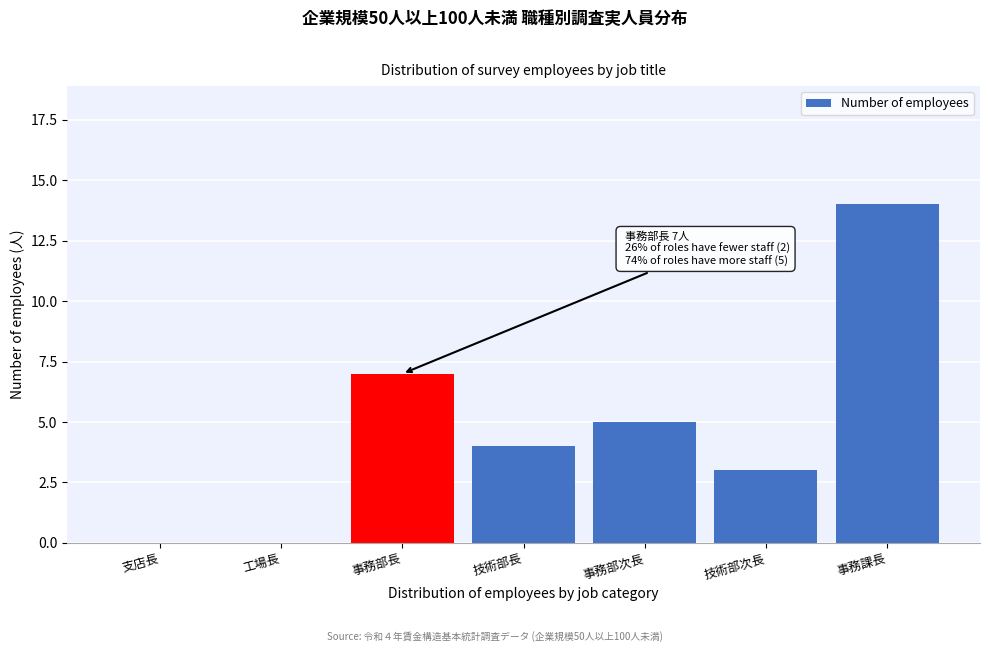

Reading left to right, list all the values displayed in this chart.

支店長=0	工場長=0	事務部長=7	技術部長=4	事務部次長=5	技術部次長=3	事務課長=14